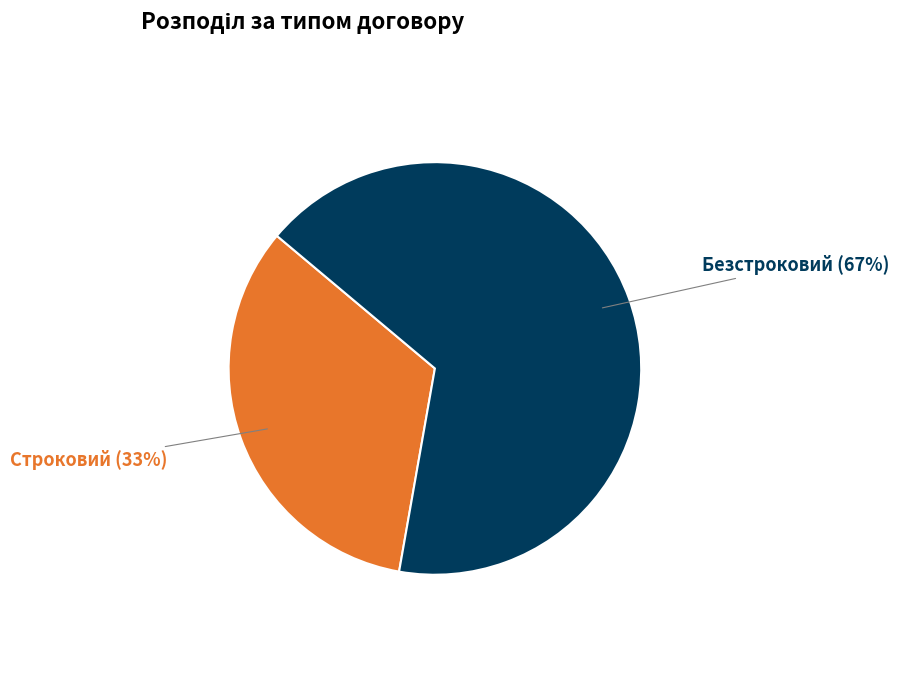

Count the number of slices in the pie.

2